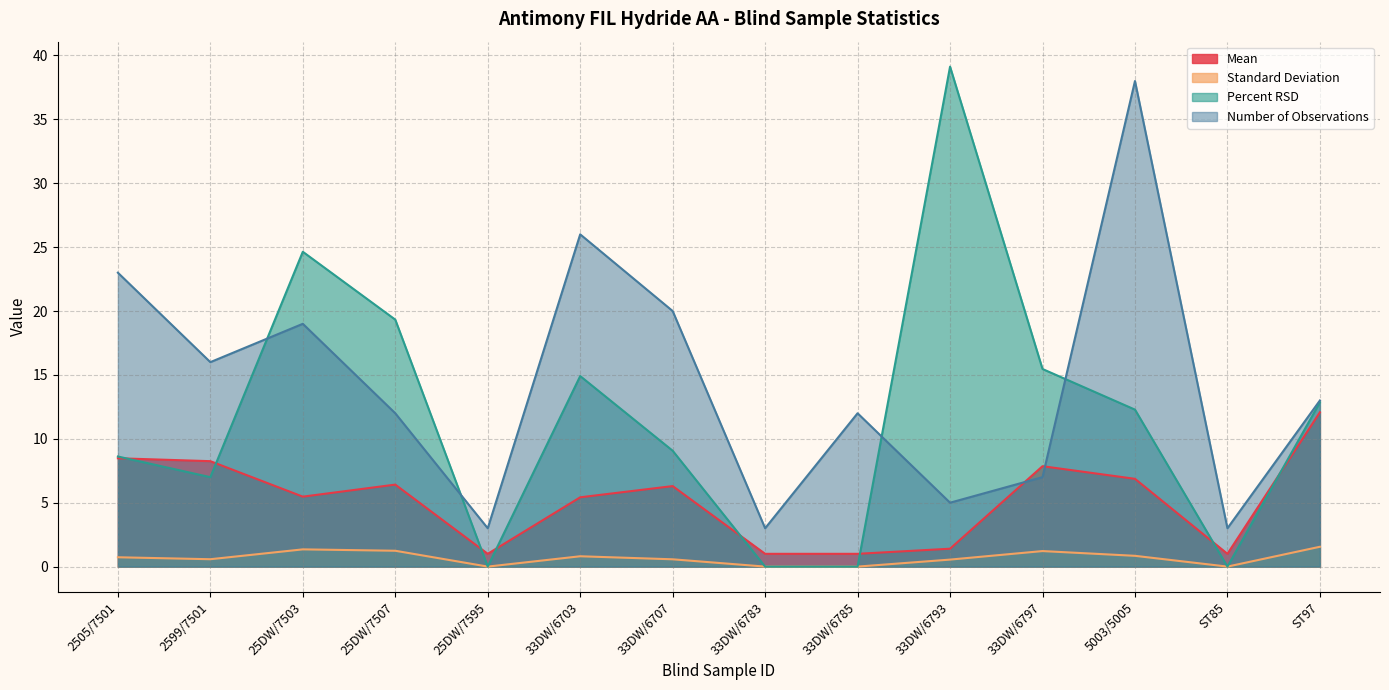

What is the value of the Number of Observations point at the 9th from the left?

12.0